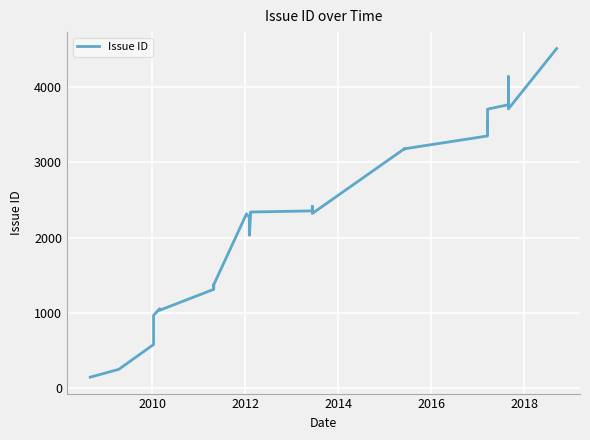

What is the maximum value shown in the chart?

4516